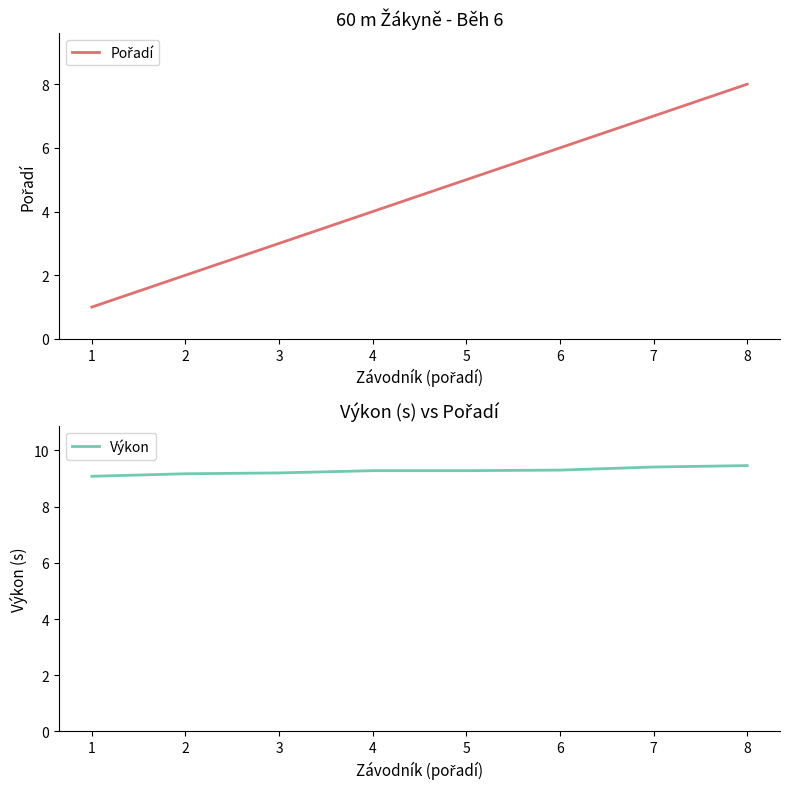

At how many categories does at least one series exceed 7?

8